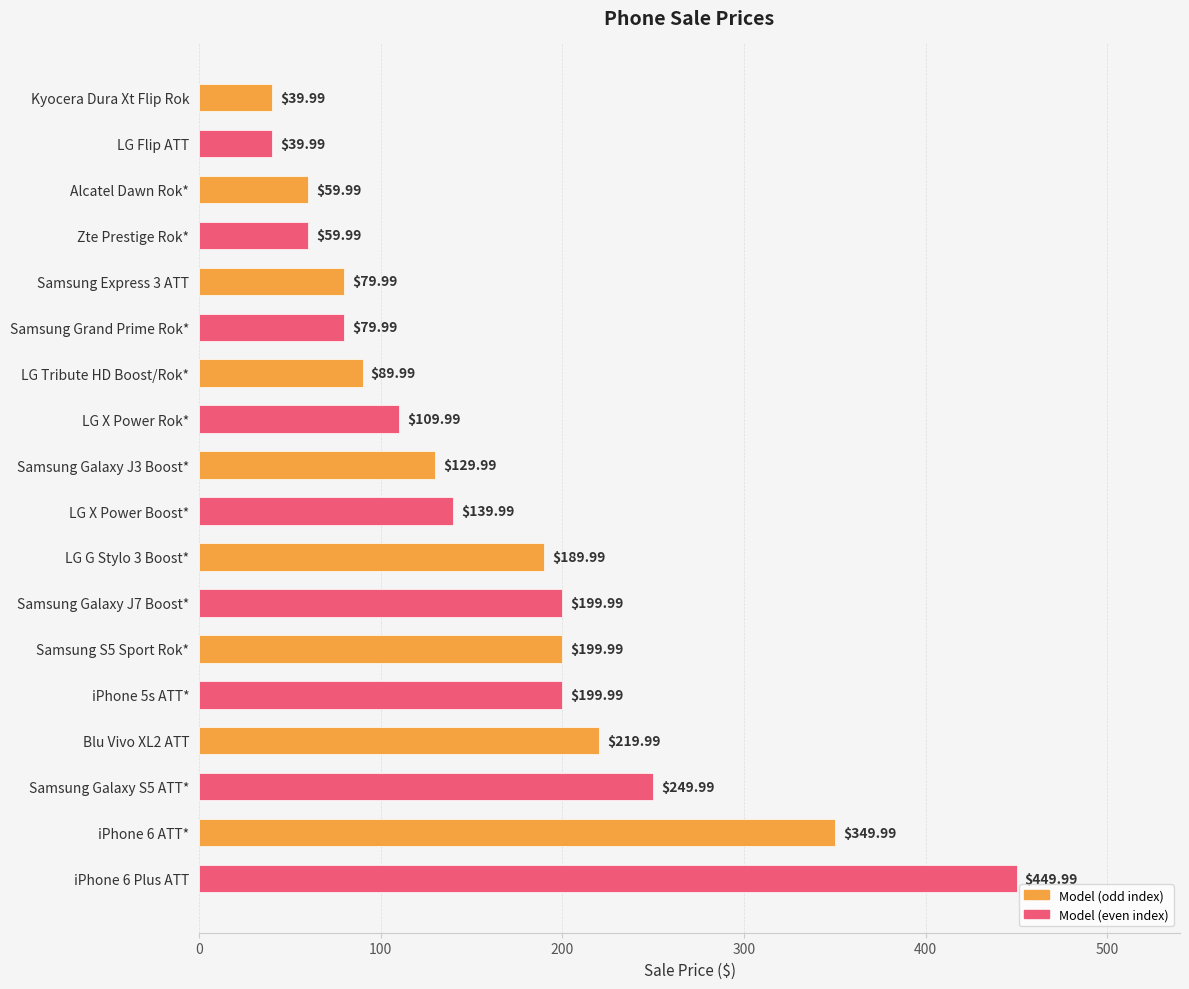

Which has a higher value, LG X Power Rok* or Samsung S5 Sport Rok*?

Samsung S5 Sport Rok*